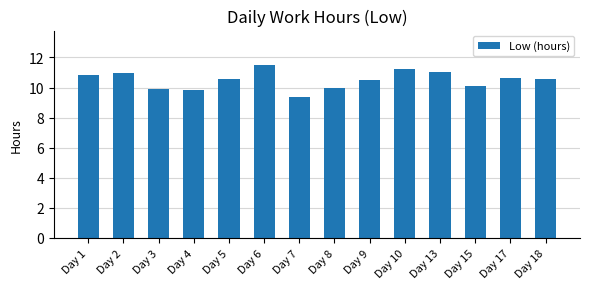

What is the greatest value displayed?

11.5